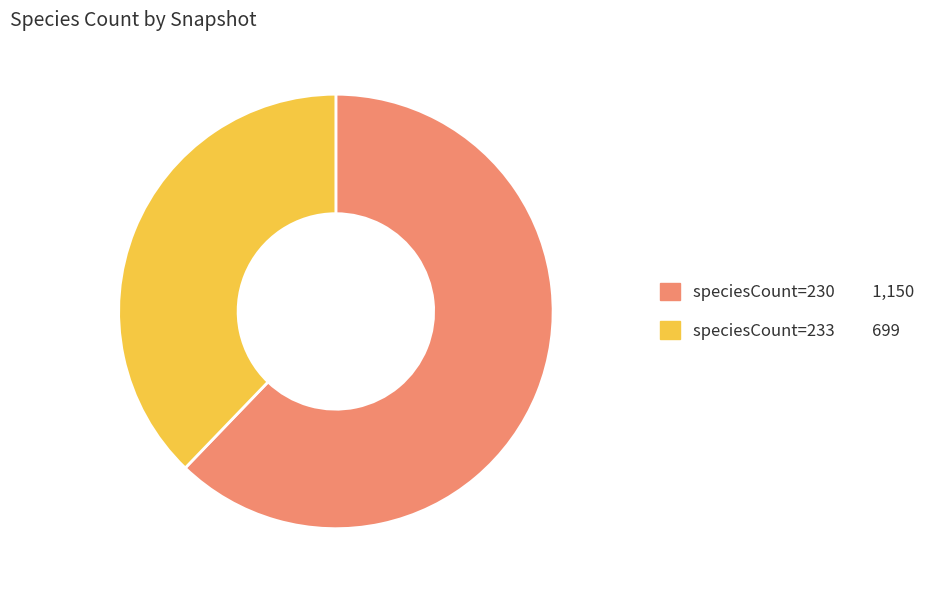

Which category has the smallest portion of the pie?

speciesCount=233 699